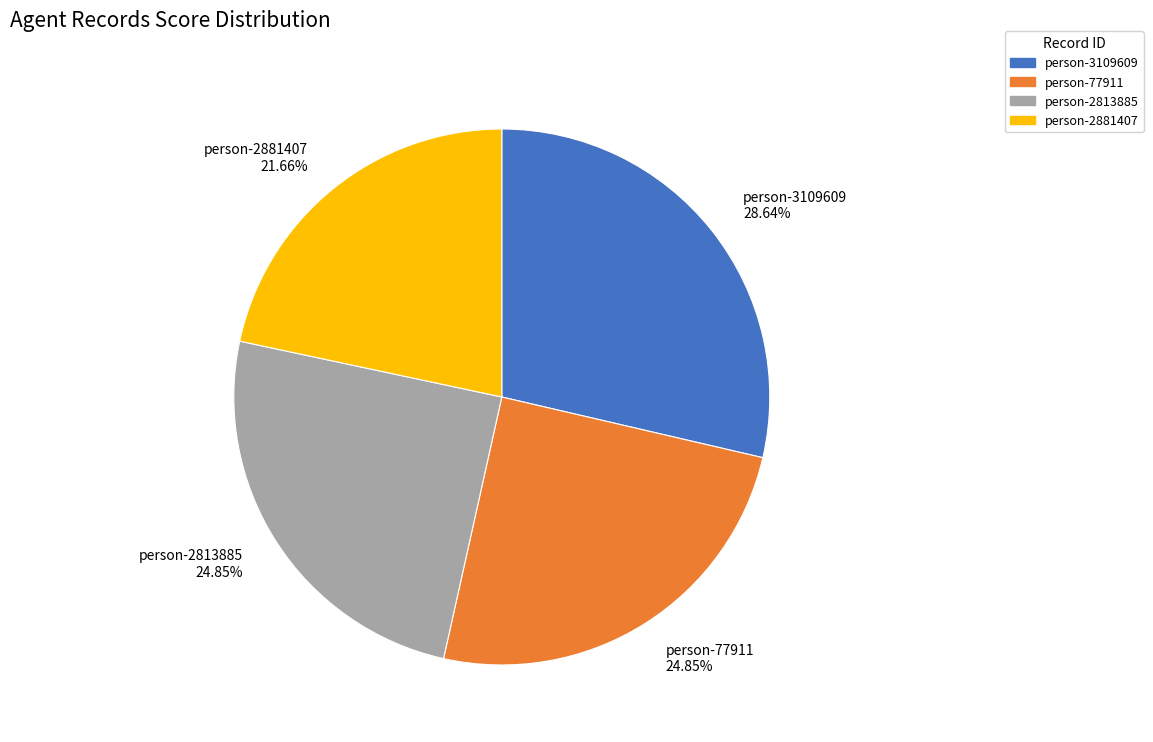

How many slices are in this pie chart?

4